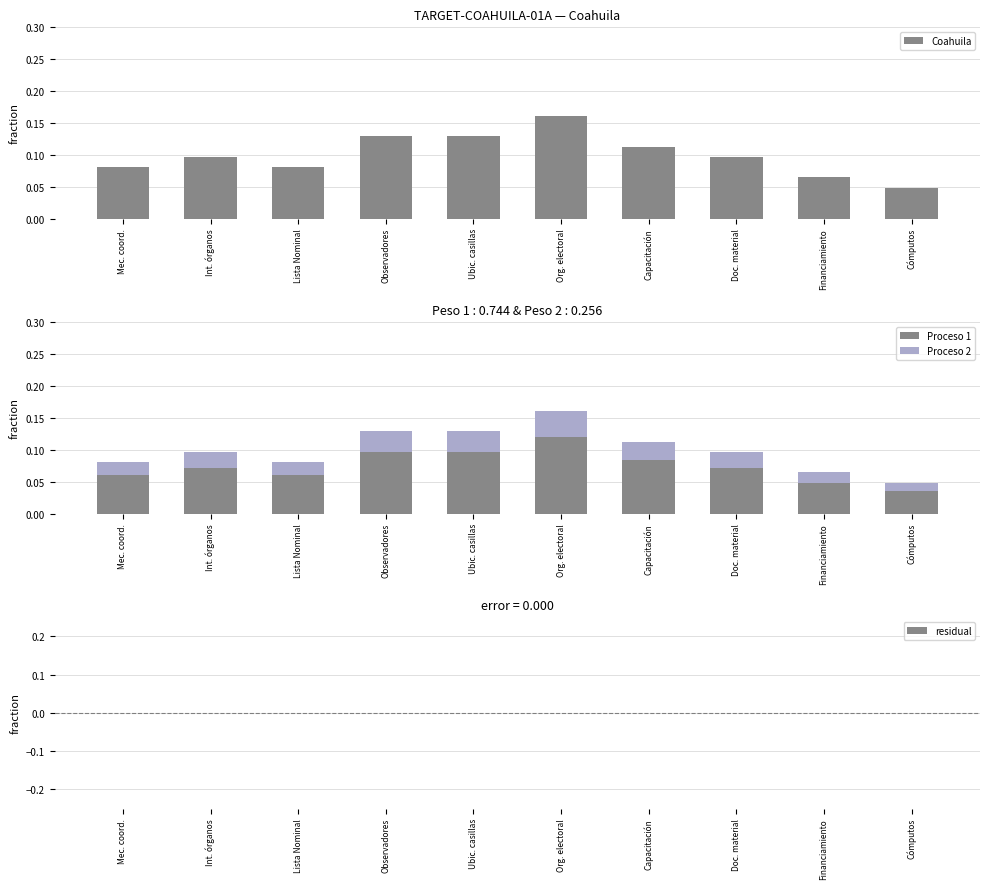

What is the value of the Coahuila bar at the 1st from the left?

0.1